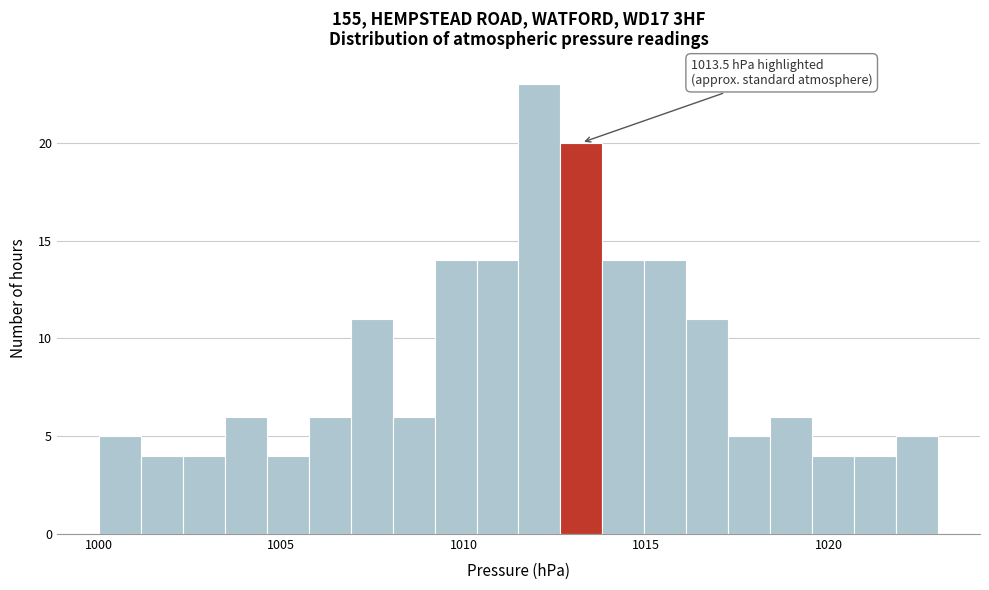

Read against the x-axis, roughly where is the centre of the tallest bar?

1012.0